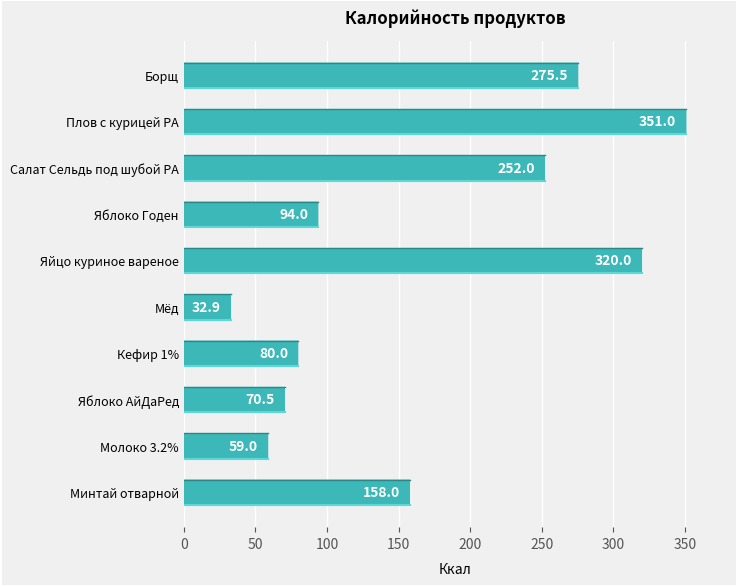

What position from the bottom is Минтай отварной?

1